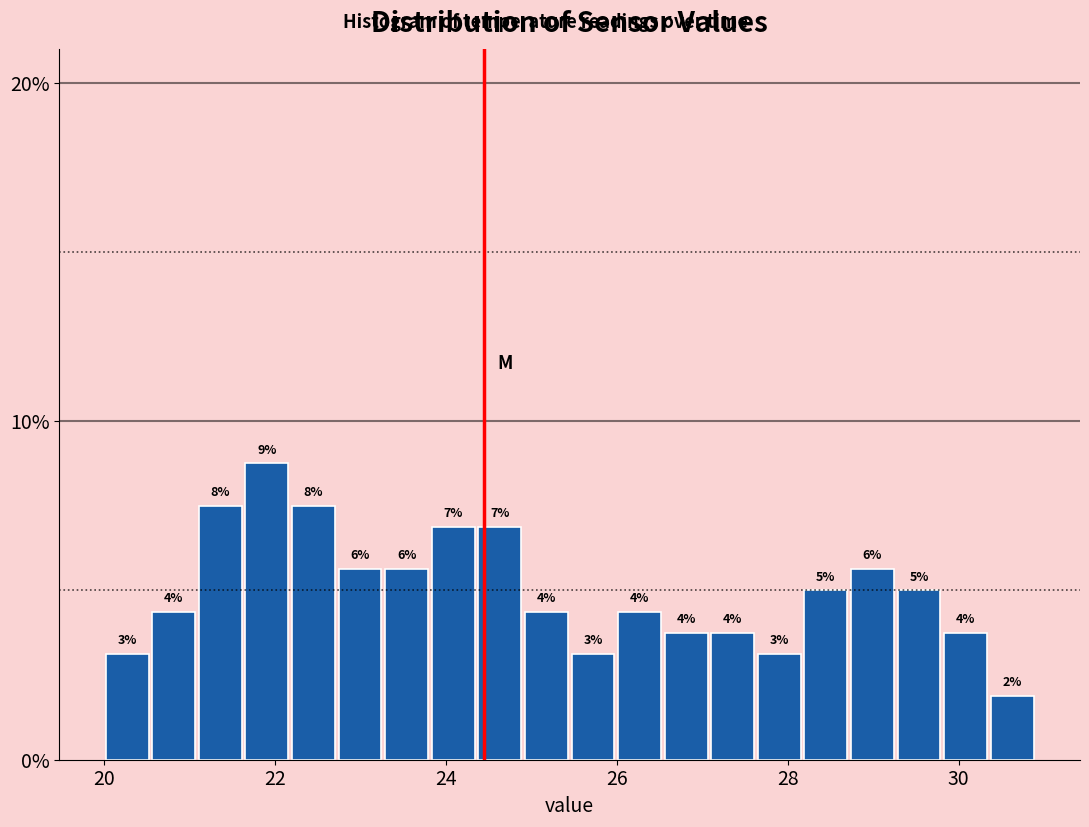

Read against the x-axis, roughly where is the centre of the tallest bar?

22.0